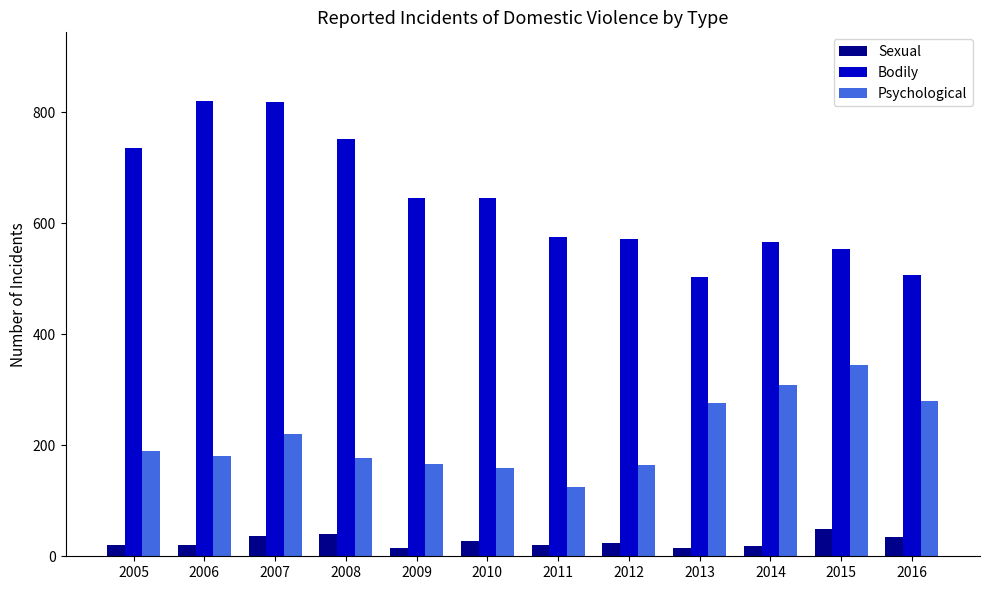

At which category is the sum across all series the highest?

2007